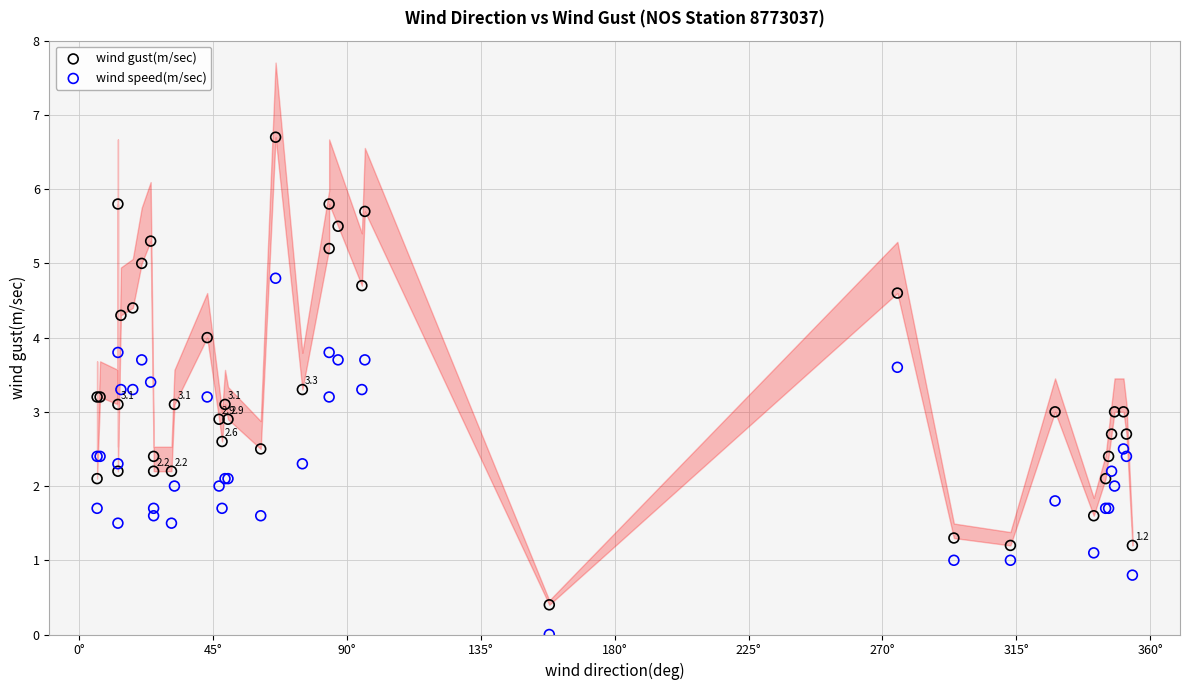

Which series has the widest spread of Y values?

wind gust(m/sec)